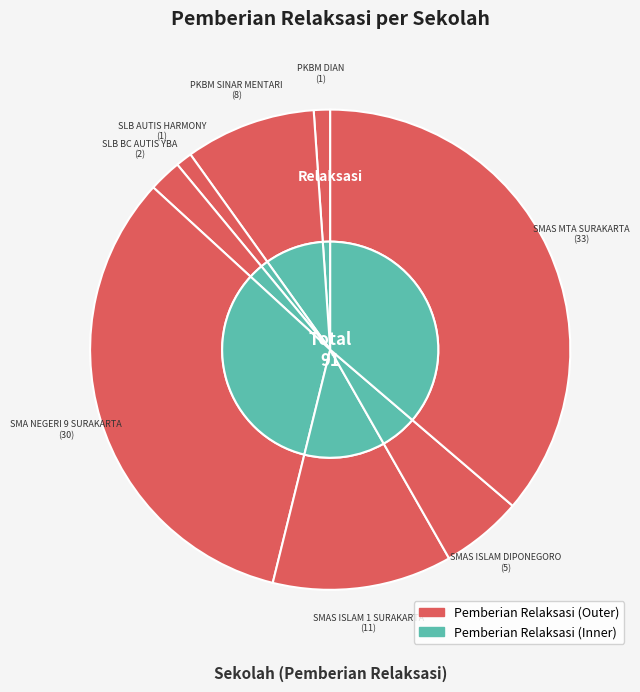

Is there any slice that represents more than half of the pie?

No